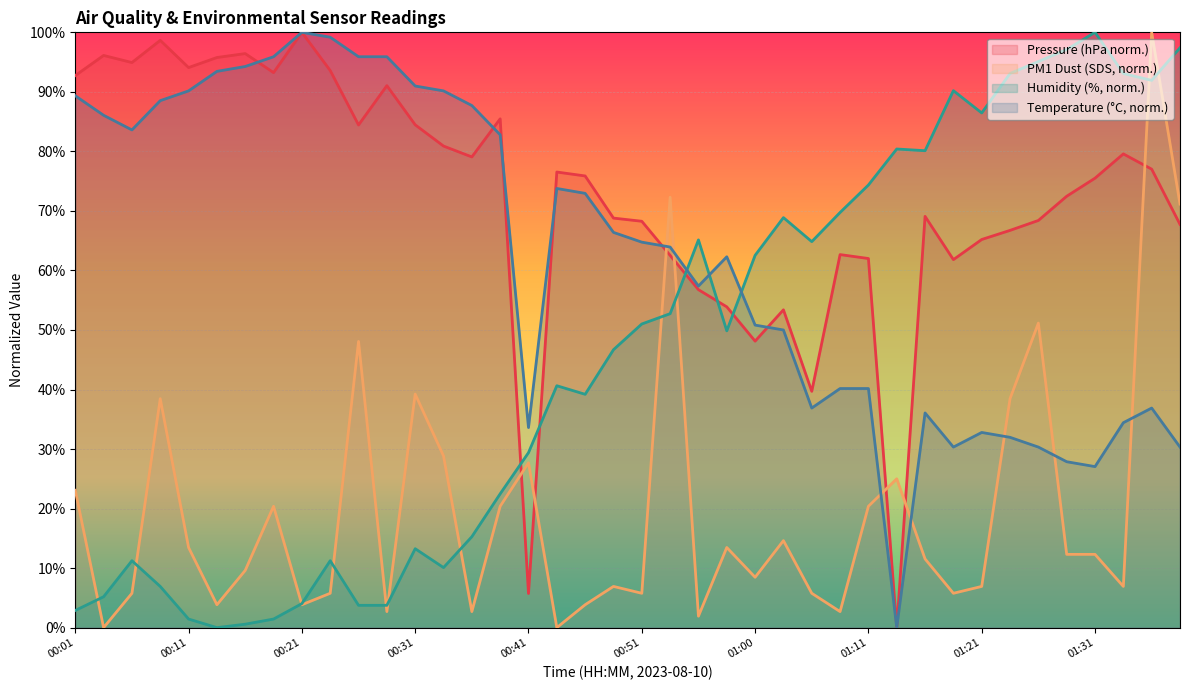

What are all the series names shown in the legend?

Pressure (hPa norm.), PM1 Dust (SDS, norm.), Humidity (%, norm.), Temperature (°C, norm.)